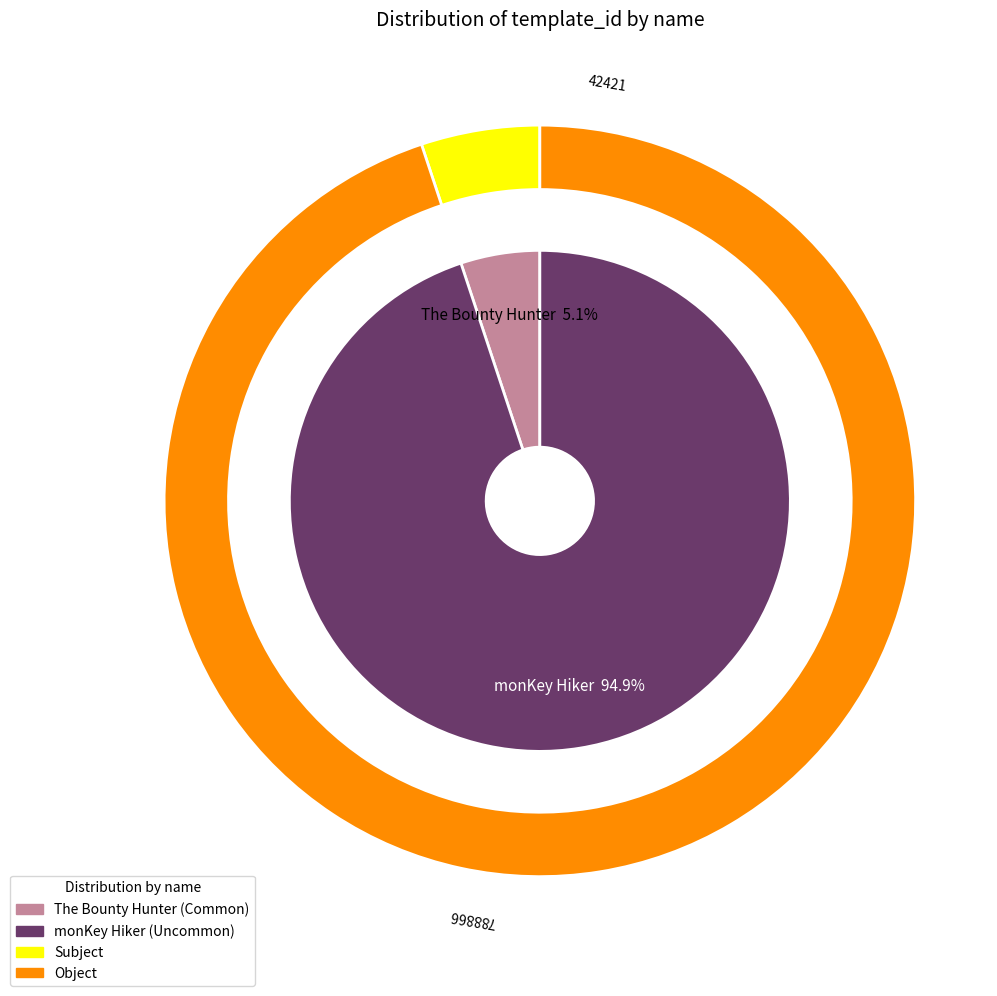

How many segments does this pie chart have?

2